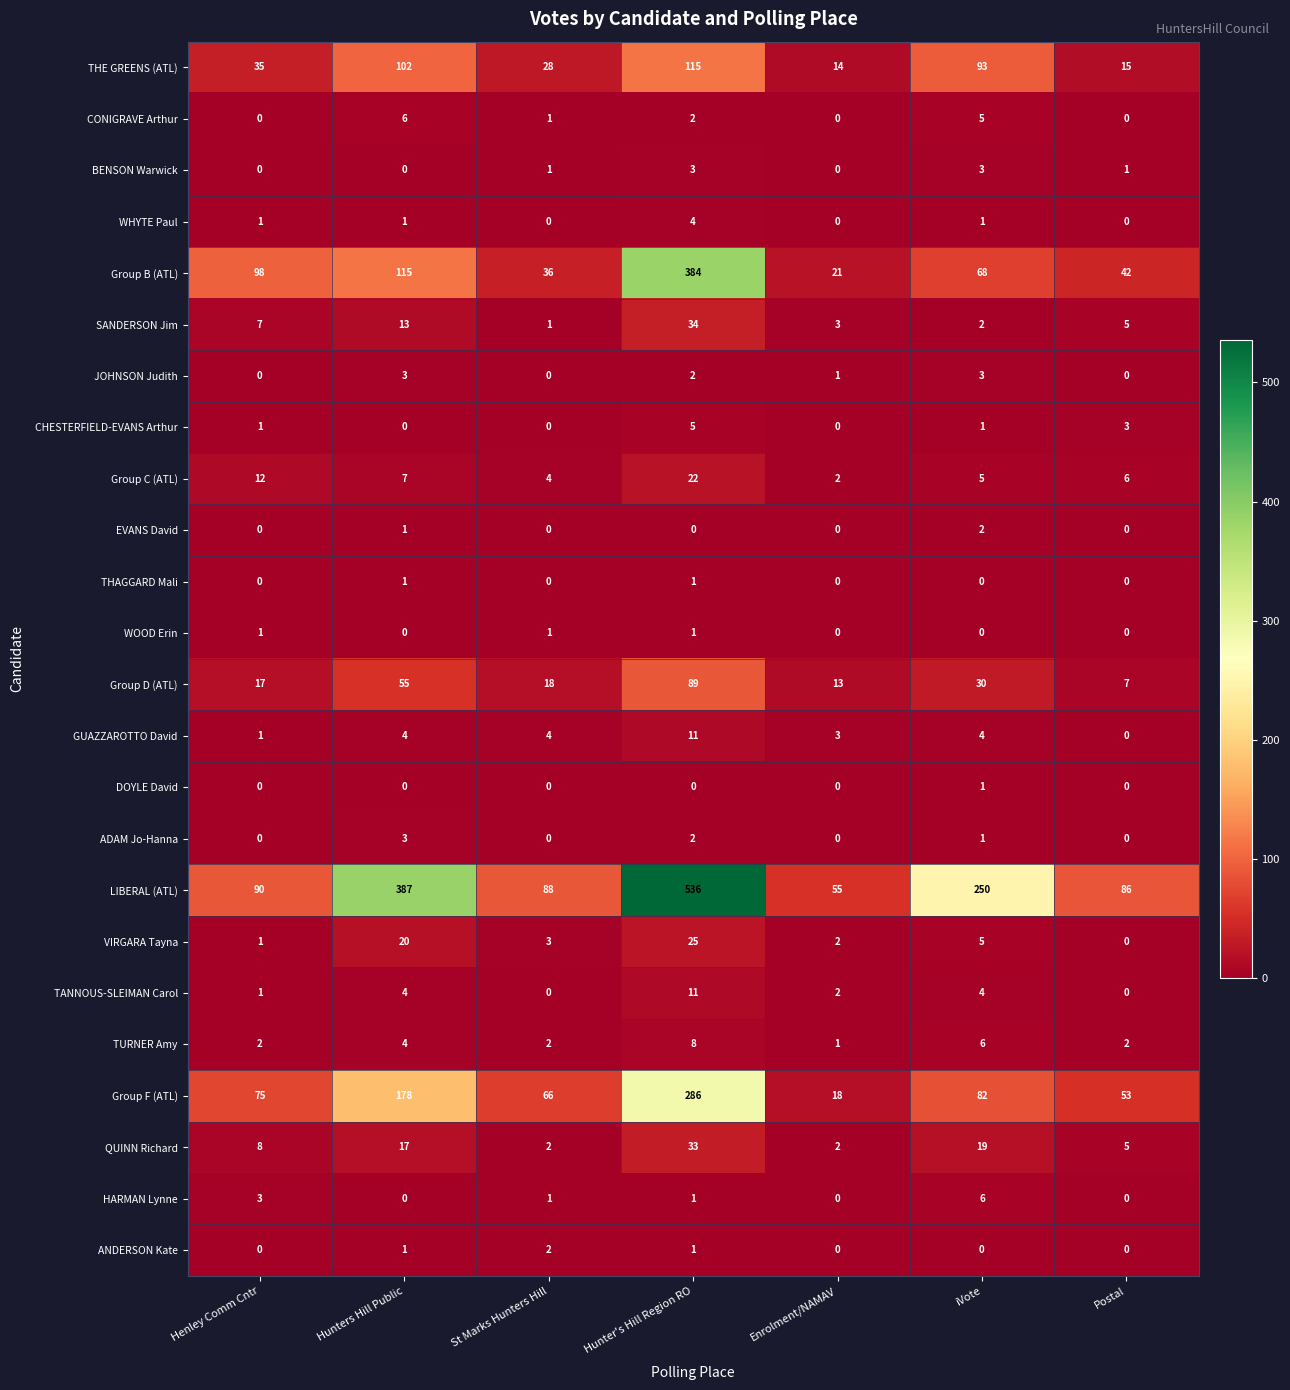

What is the greatest value displayed?

536